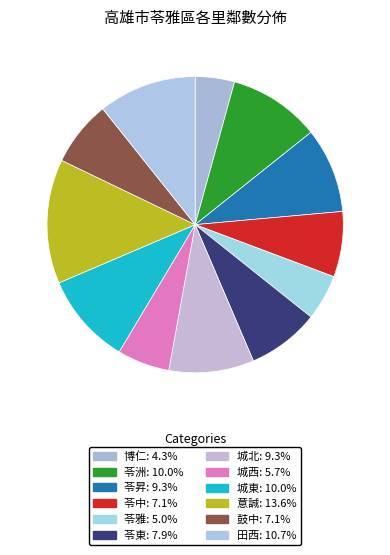

How much of the chart is everything except 苓昇?

90.7%